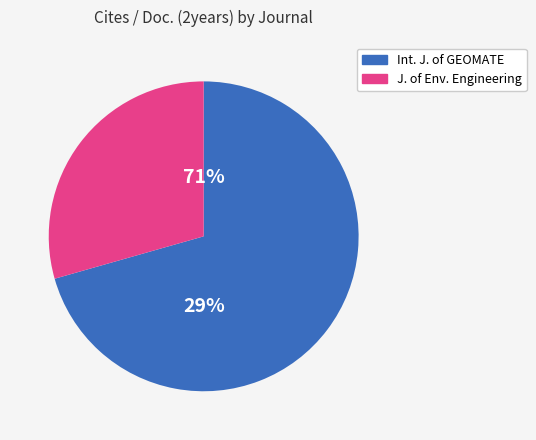

How many segments does this pie chart have?

2